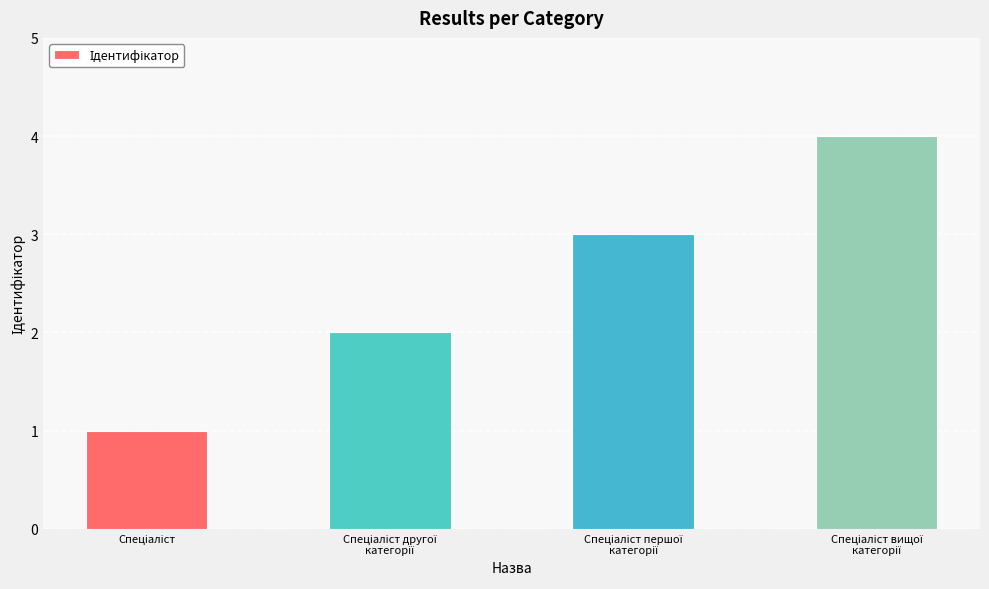

What is the sum of all values?

10